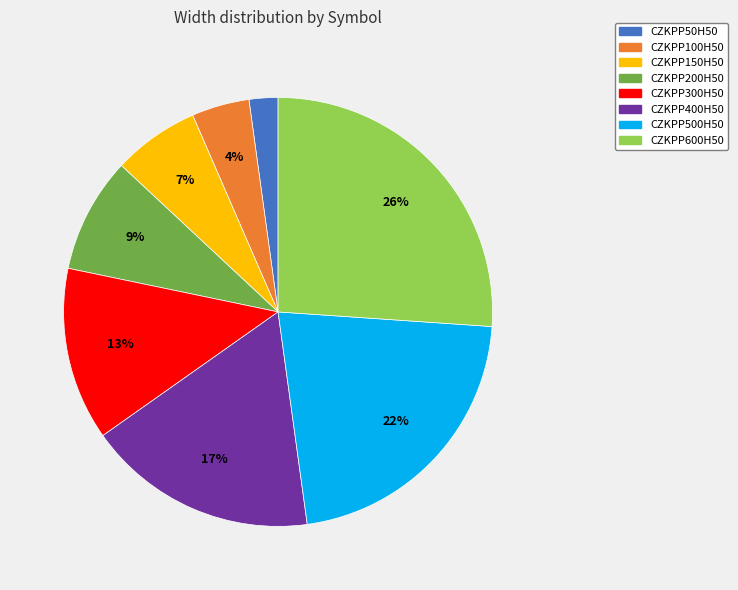

The CZKPP100H50 slice represents 4% of the pie. True or false?

True